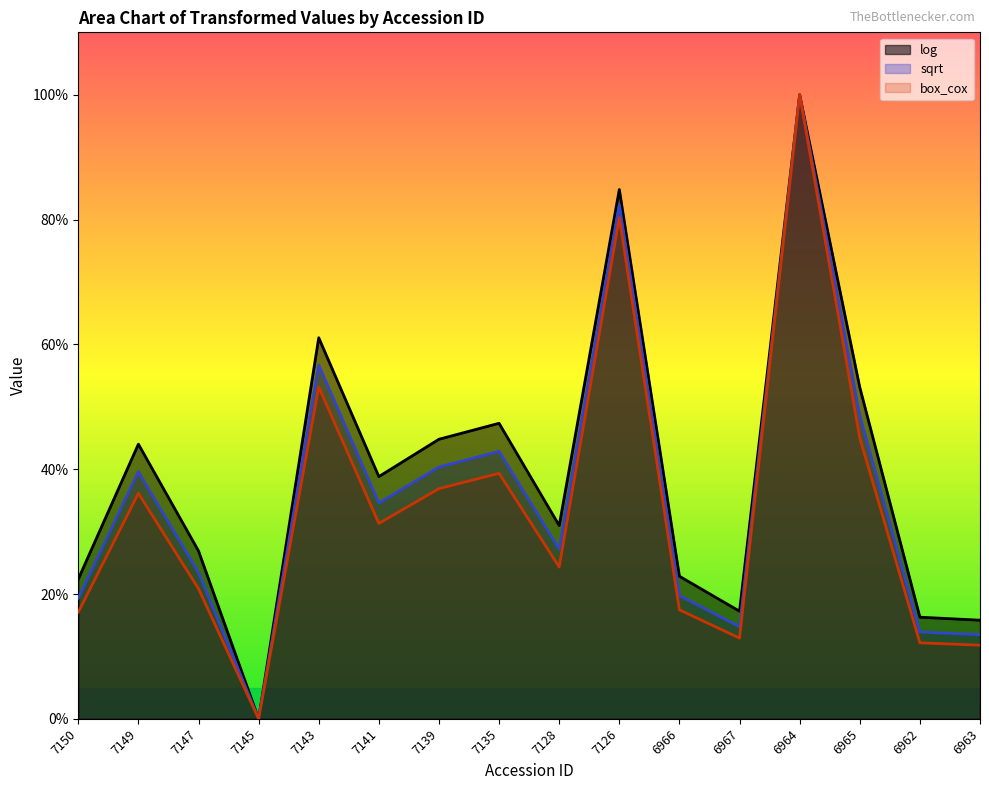

Which series has the largest total across all categories?

log